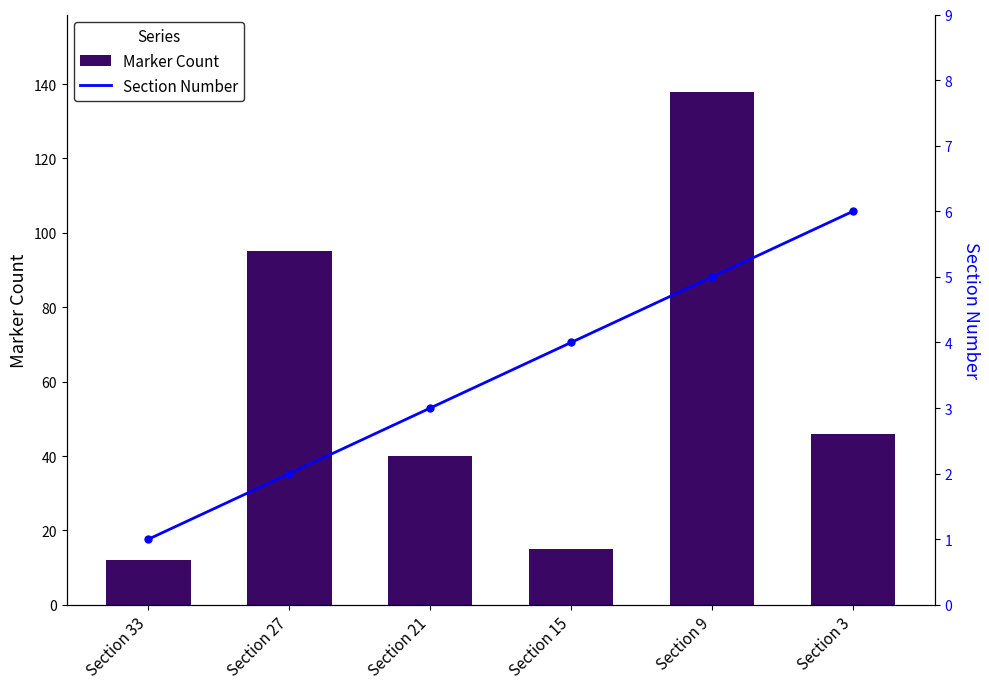

Where is Marker Count nearest to the value 75?

Section 27